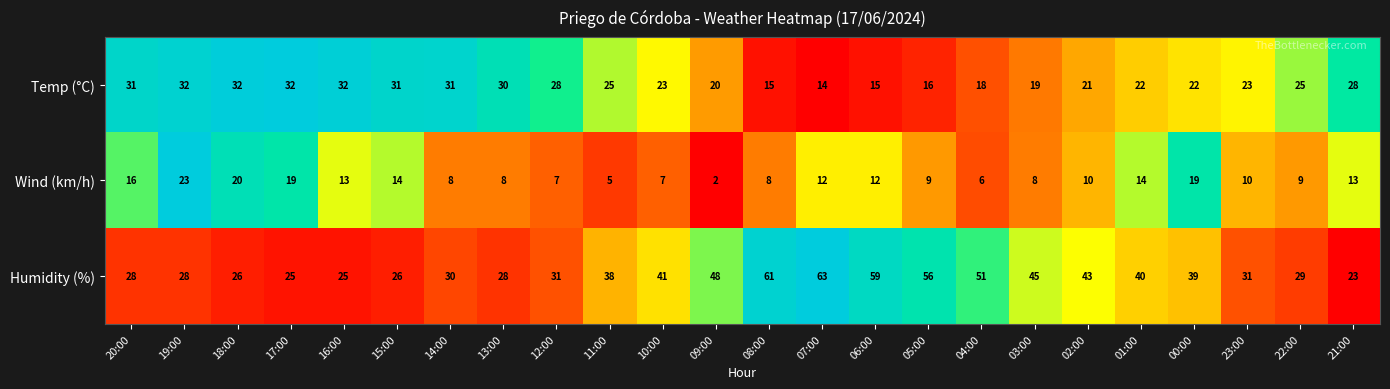

At 20:00, list the series in order from largest to smallest.

Temp (°C), Humidity (%), Wind (km/h)